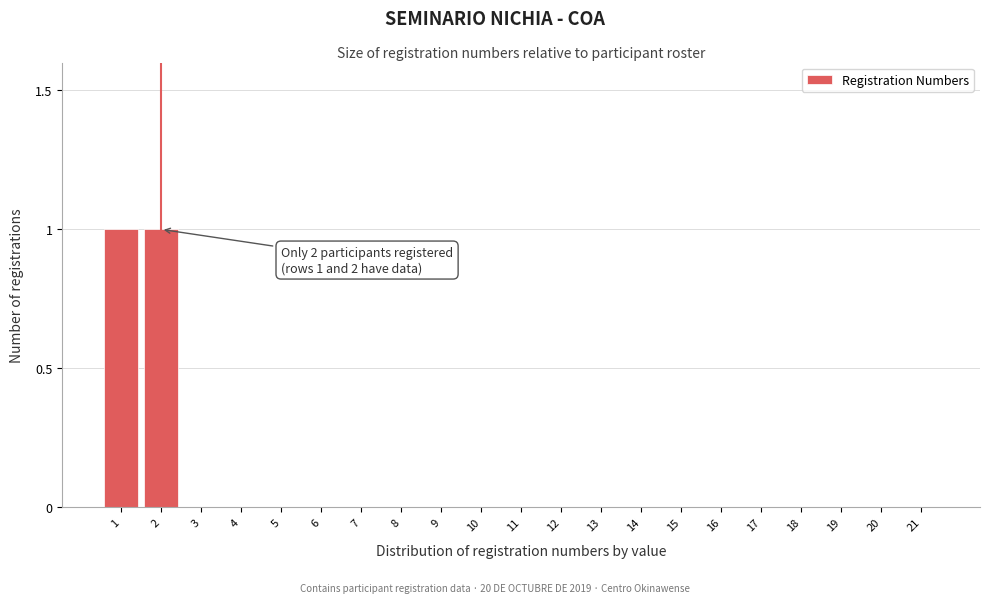

Reading left to right, extract all data points from this chart.

1=1	2=1	3=0	4=0	5=0	6=0	7=0	8=0	9=0	10=0	11=0	12=0	13=0	14=0	15=0	16=0	17=0	18=0	19=0	20=0	21=0